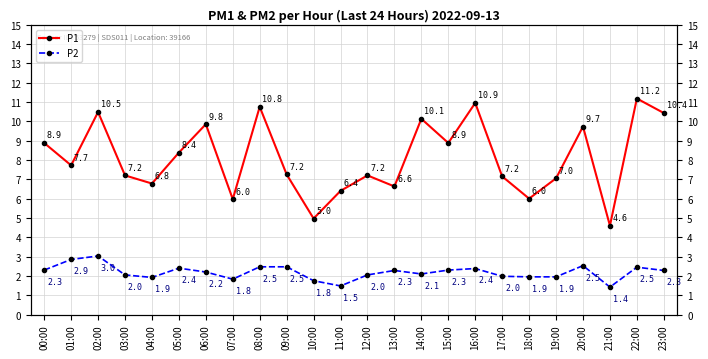

True or false: P1 and P2 cross at least once.

False